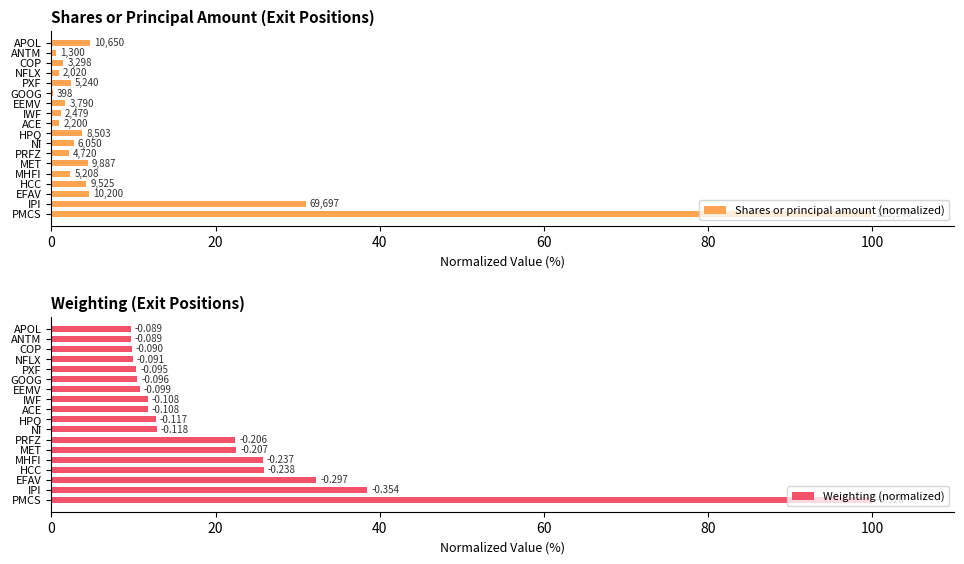

What is the approximate value of Weighting (normalized) at COP?

9.8